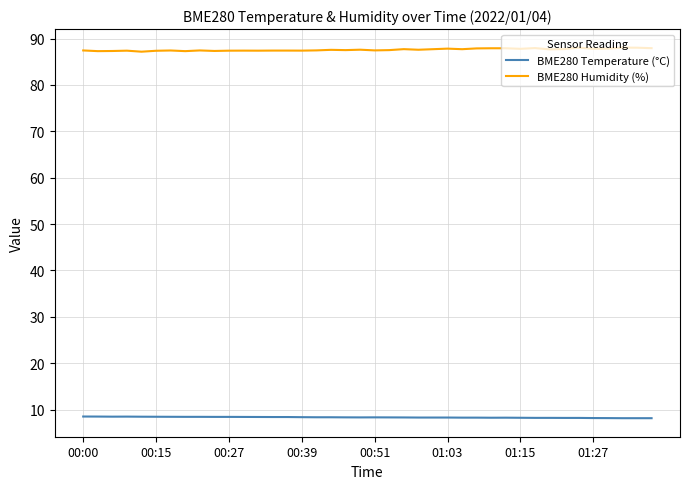

What is the smallest value displayed?

8.2